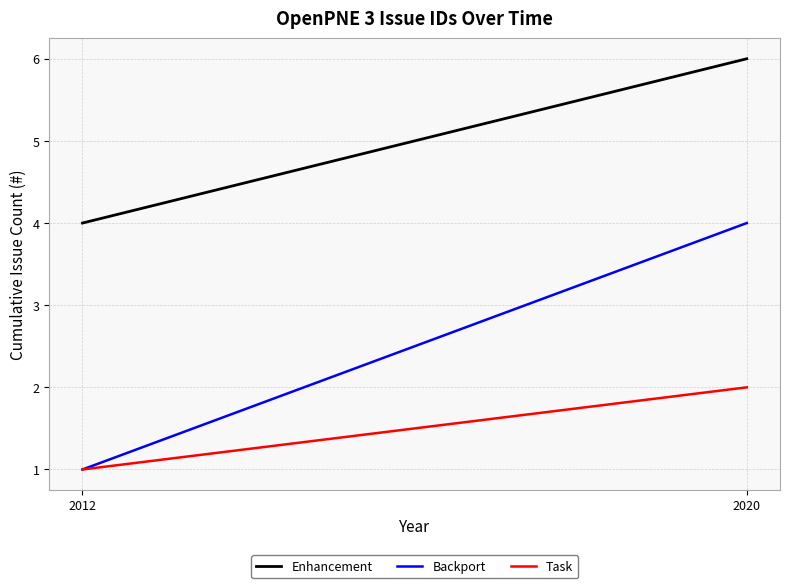

Rank the categories by Backport value from highest to lowest.

2020, 2012